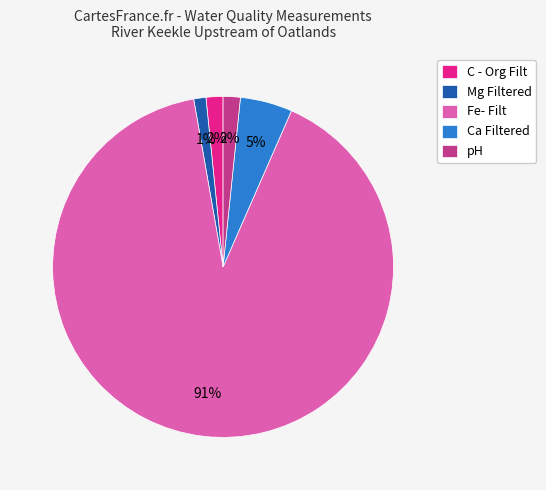

How many segments does this pie chart have?

5